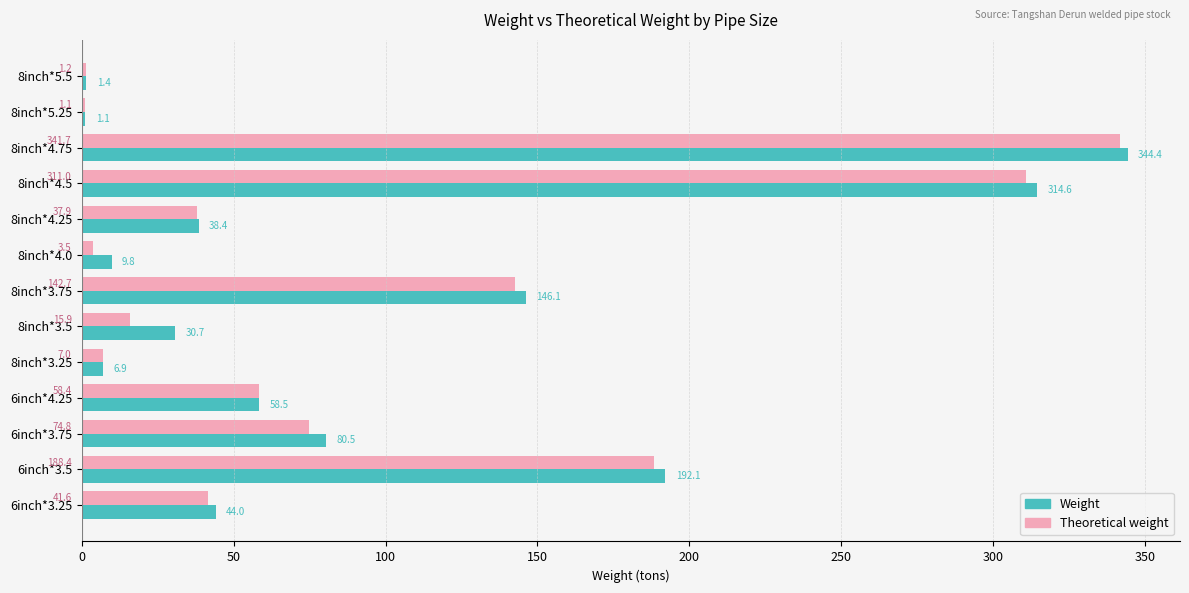

How many values in the Weight series are below 44?

6